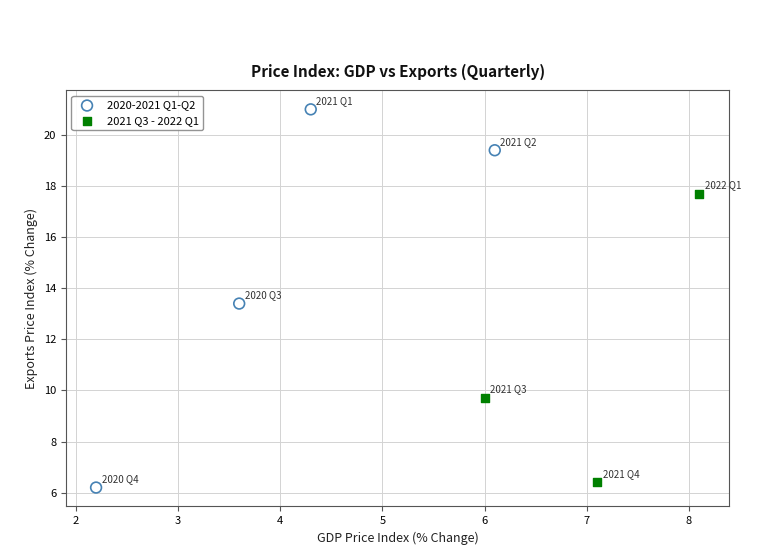

Which series has the widest spread of Y values?

2020-2021 Q1-Q2